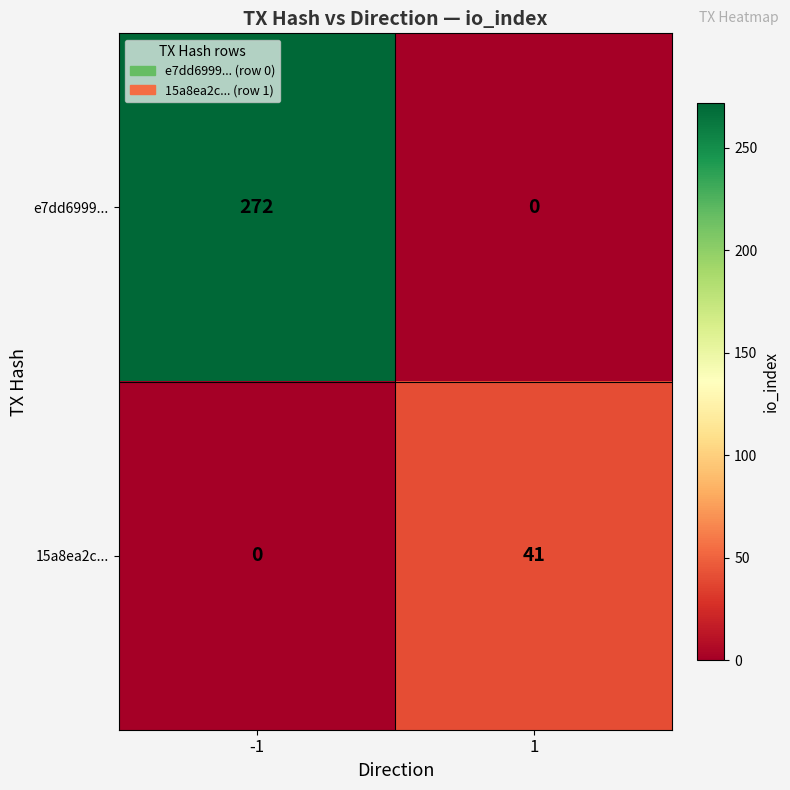

What is the maximum value for e7dd6999...?

272